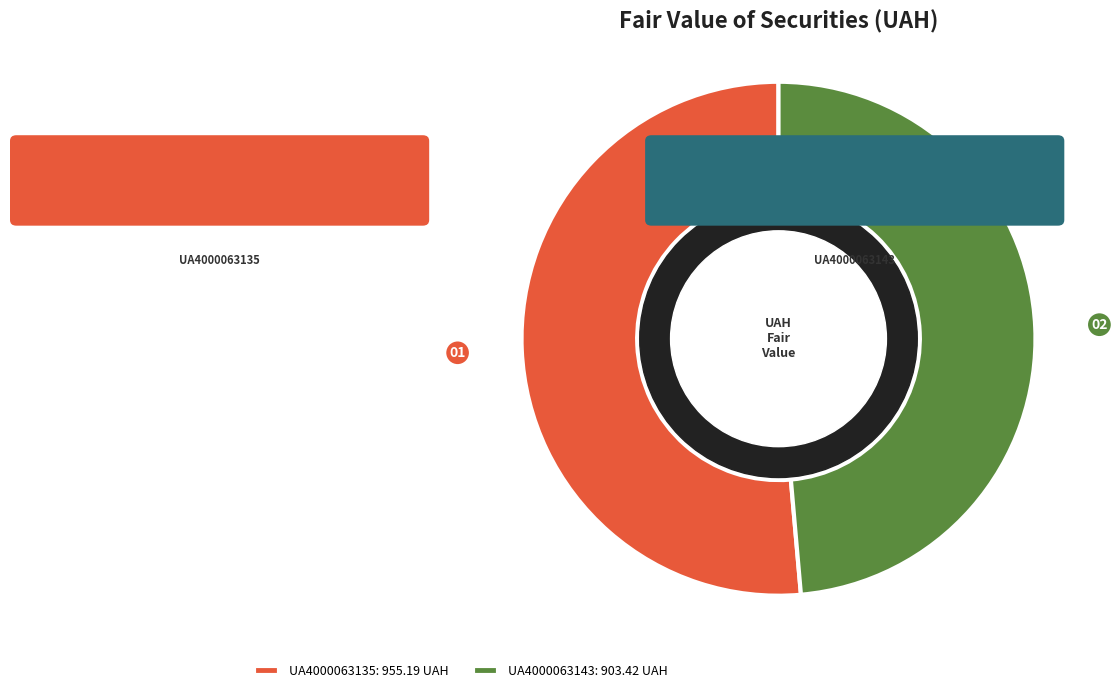

Which has a higher value, UA4000063143 or UA4000063135?

UA4000063135